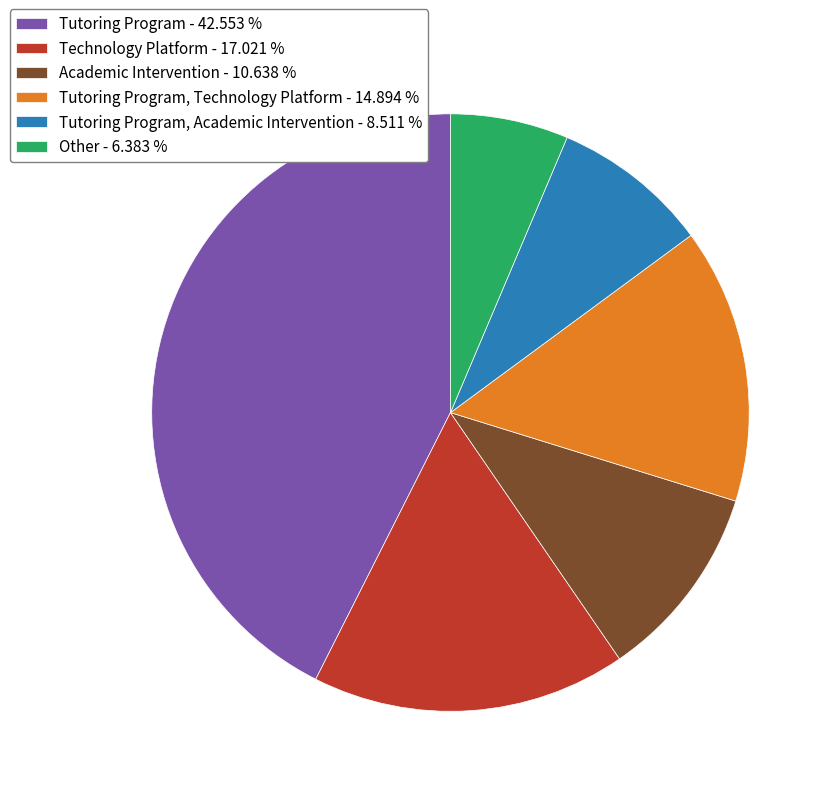

Which category has the smallest portion of the pie?

Other - 6.383 %